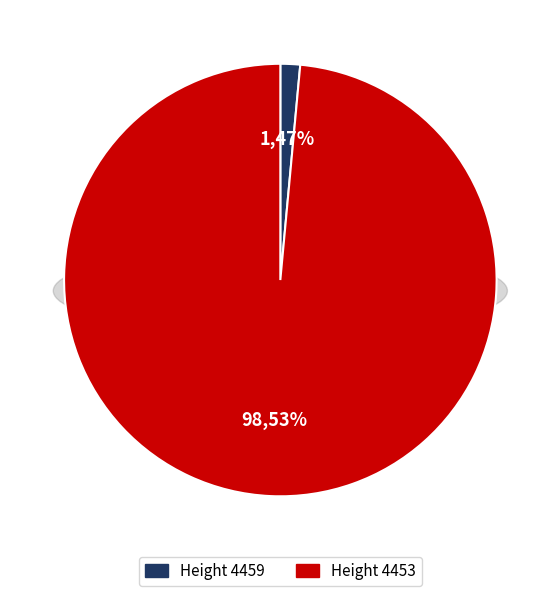

Is the sum of 4459 and 4453 greater than half?

Yes